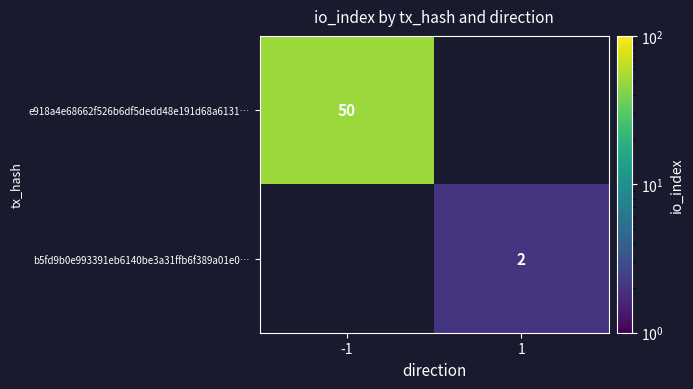

The value of e918a4e68662f526b6df5dedd48e191d68a6131… at -1 is 50. True or false?

True